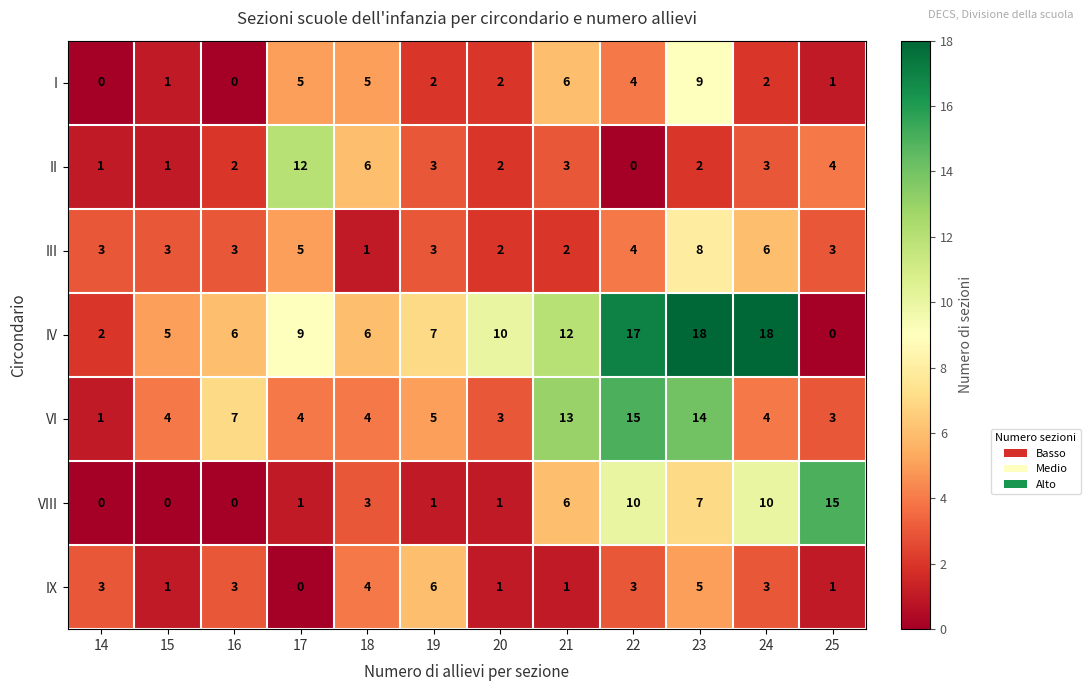

What is the sum of the IX values at 16 and 19?

9